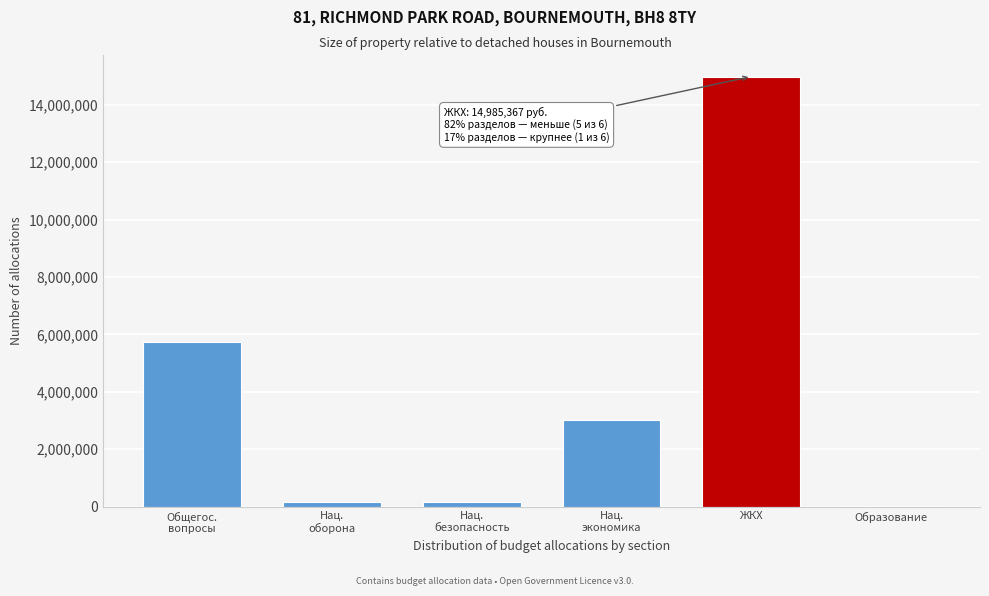

Which label corresponds to the largest value in the chart?

ЖКХ